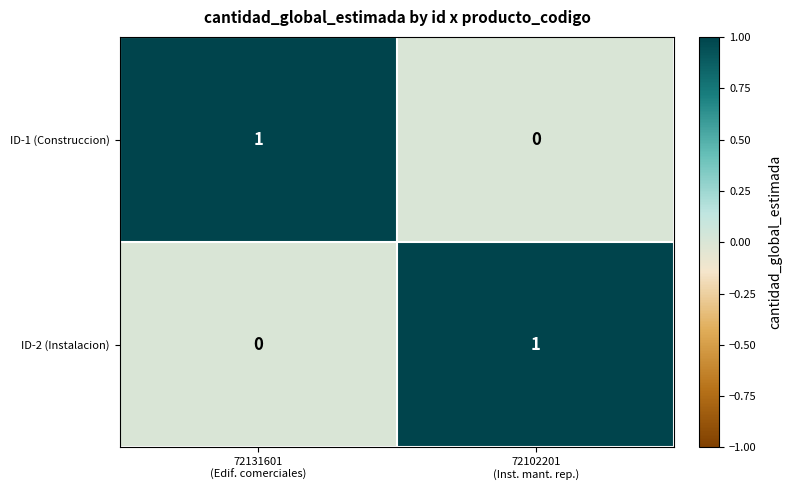

How many positive values does the ID-1 (Construccion) series have?

1